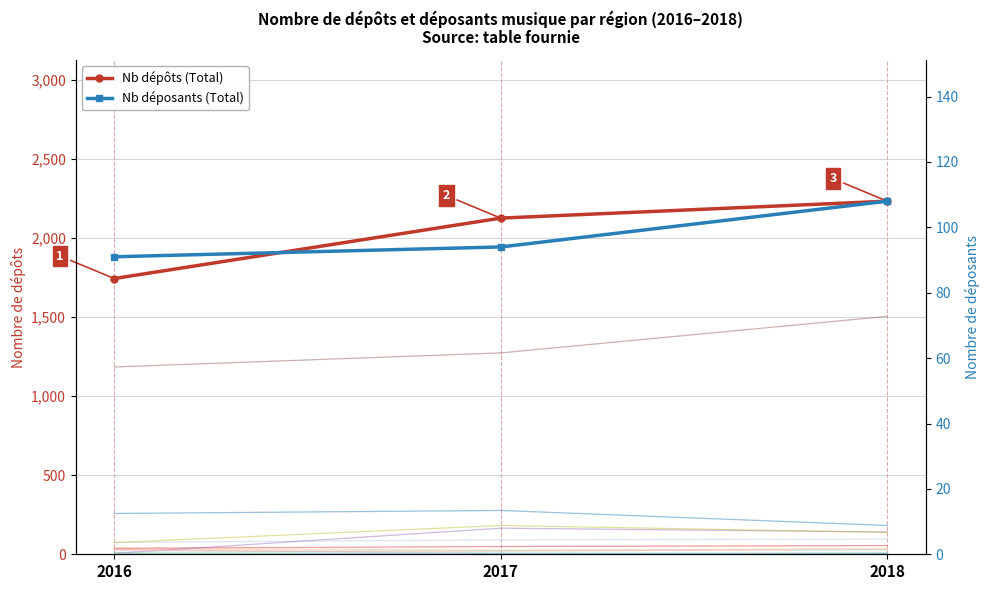

What is the highest value of the Nb déposants (Total) series?

108